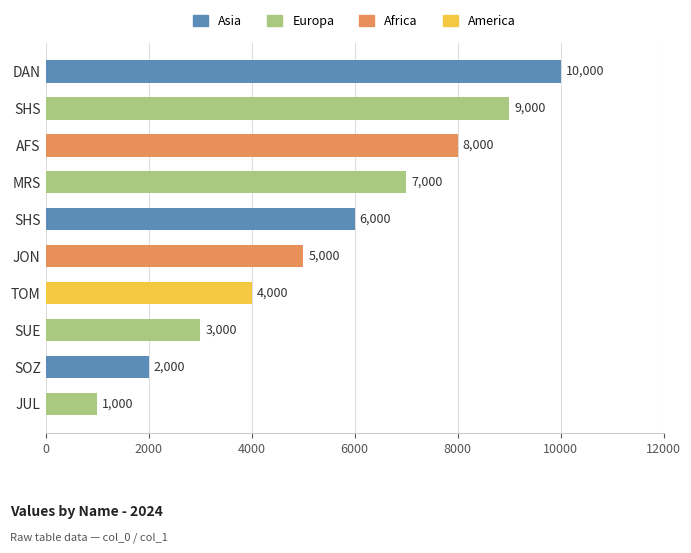

How many values are below 6000?

5